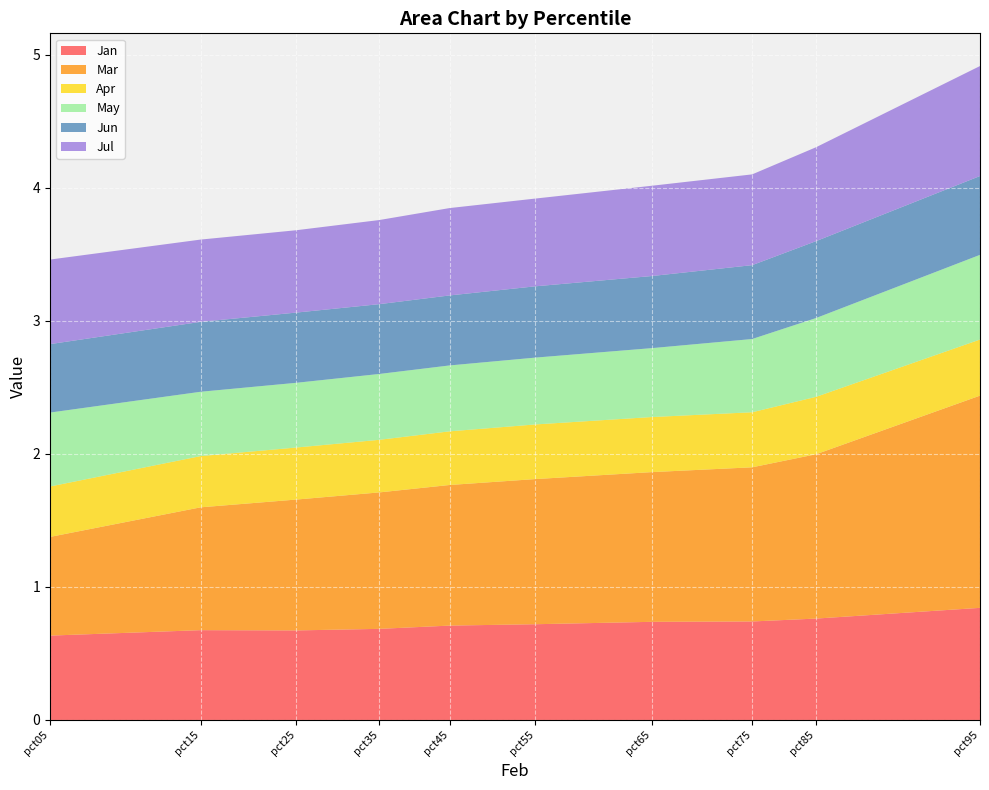

Reading left to right, transcribe all the data shown in this chart.

Jan: 0.6	0.7	0.7	0.7	0.7	0.7	0.7	0.7	0.8	0.8
Mar: 0.7	0.9	1.0	1.0	1.1	1.1	1.1	1.2	1.2	1.6
Apr: 0.4	0.4	0.4	0.4	0.4	0.4	0.4	0.4	0.4	0.4
May: 0.6	0.5	0.5	0.5	0.5	0.5	0.5	0.6	0.6	0.6
Jun: 0.5	0.5	0.5	0.5	0.5	0.5	0.5	0.6	0.6	0.6
Jul: 0.6	0.6	0.6	0.6	0.7	0.7	0.7	0.7	0.7	0.8